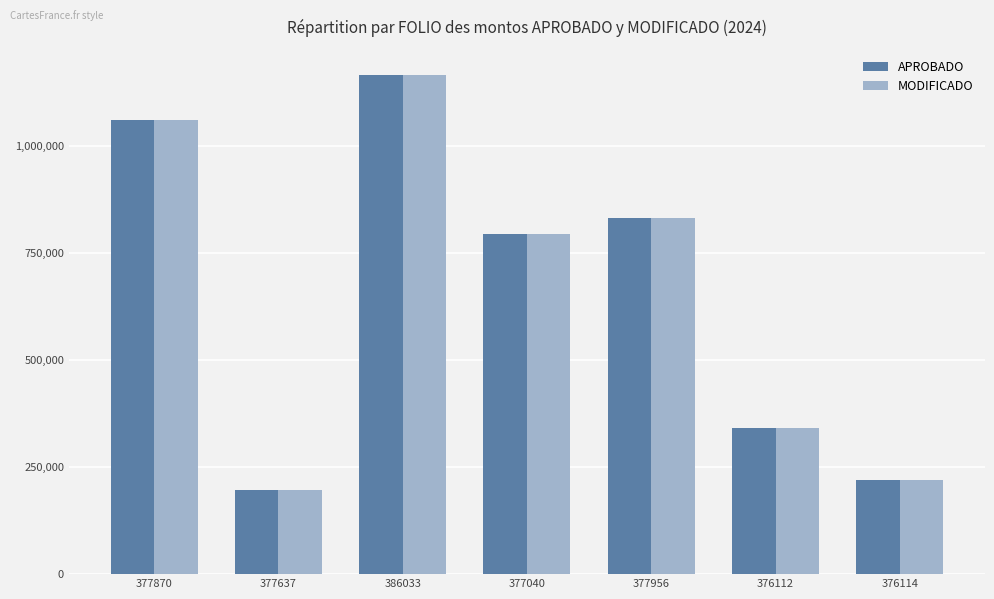

At which label is MODIFICADO closest to 680932?

377040